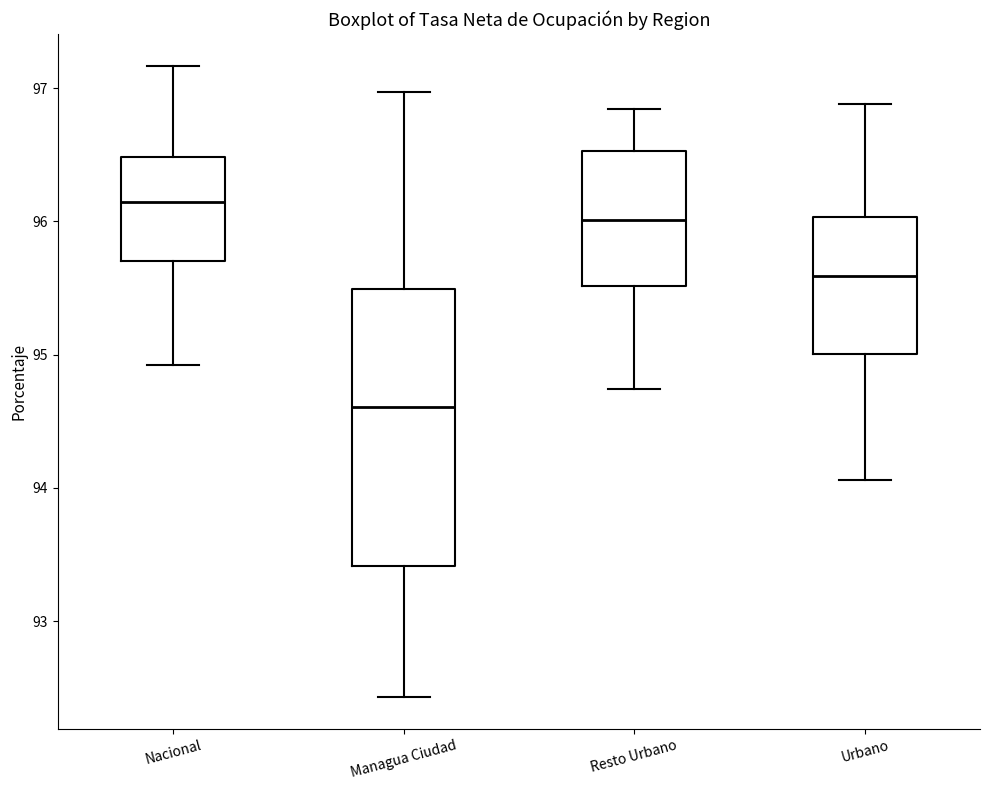

Which box has the highest median line?

Nacional